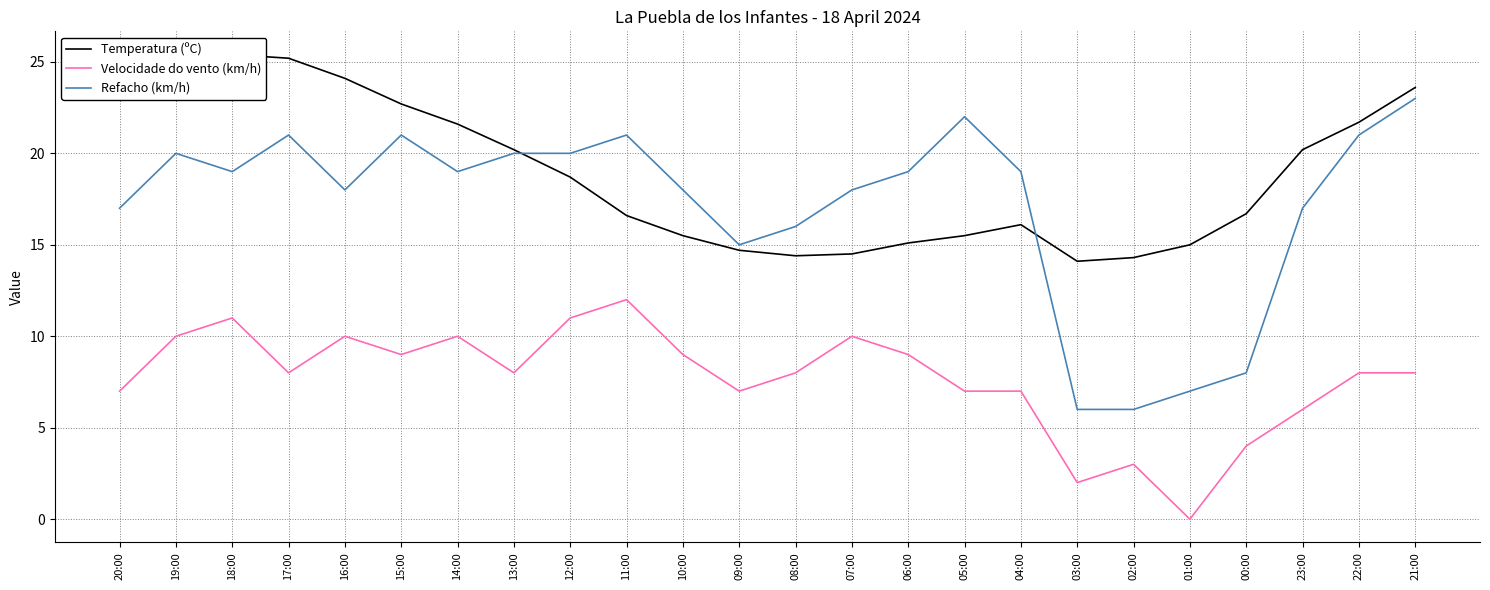

What position from the right is 16:00?

20